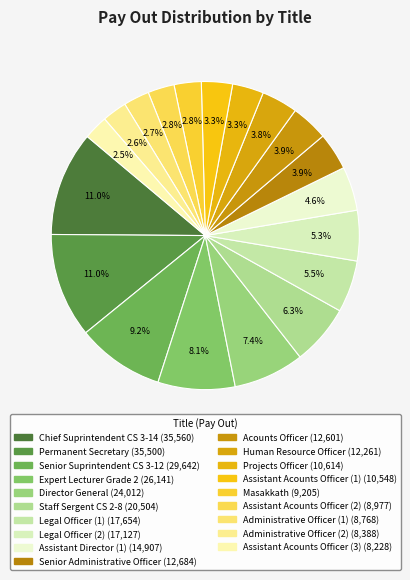

Which category has the biggest portion of the pie?

Chief Suprintendent CS 3-14